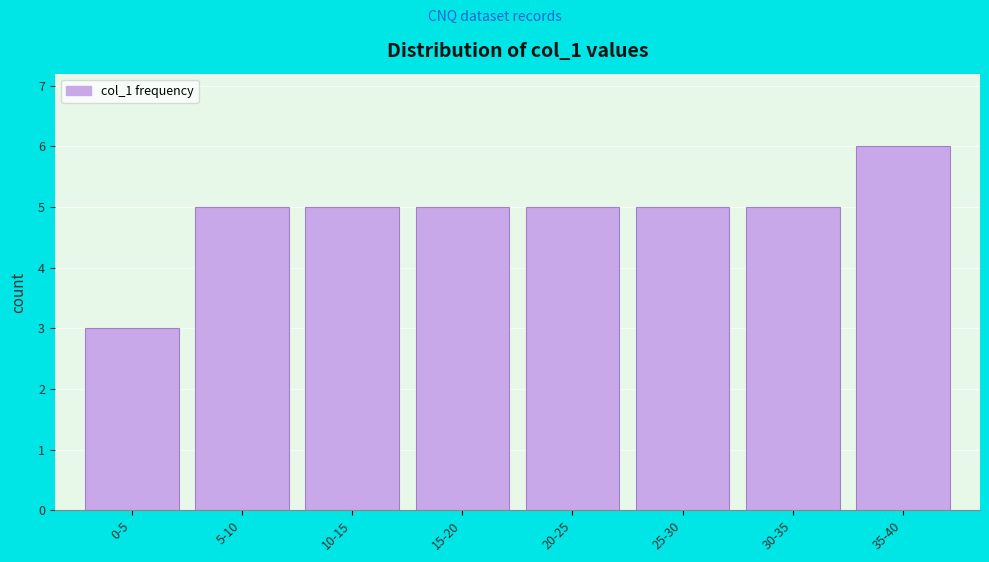

Reading left to right, list all the values displayed in this chart.

0-5=3	5-10=5	10-15=5	15-20=5	20-25=5	25-30=5	30-35=5	35-40=6